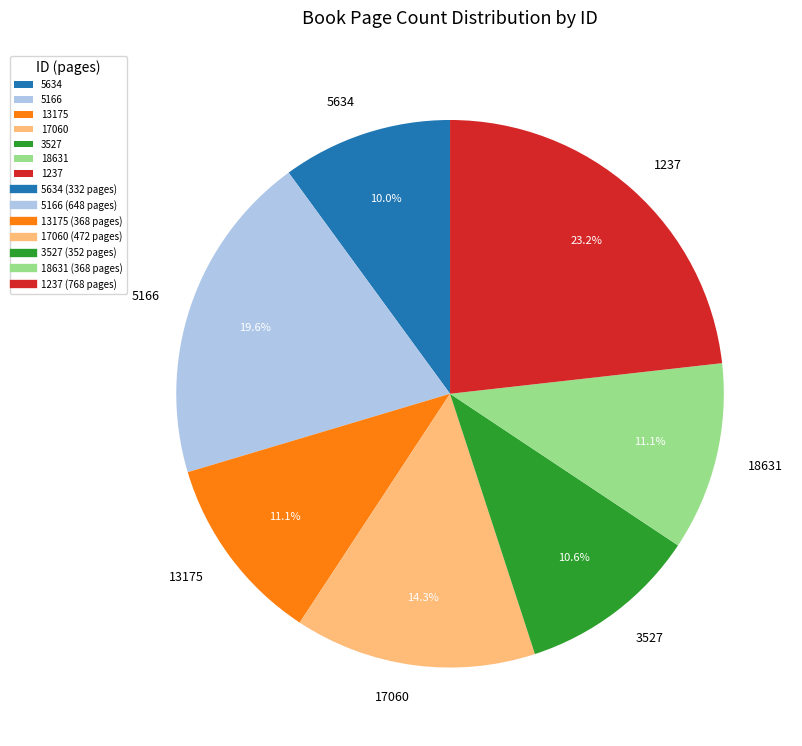

To the nearest percent, what is the difference between the 3527 and 17060 slice percentages?

4%